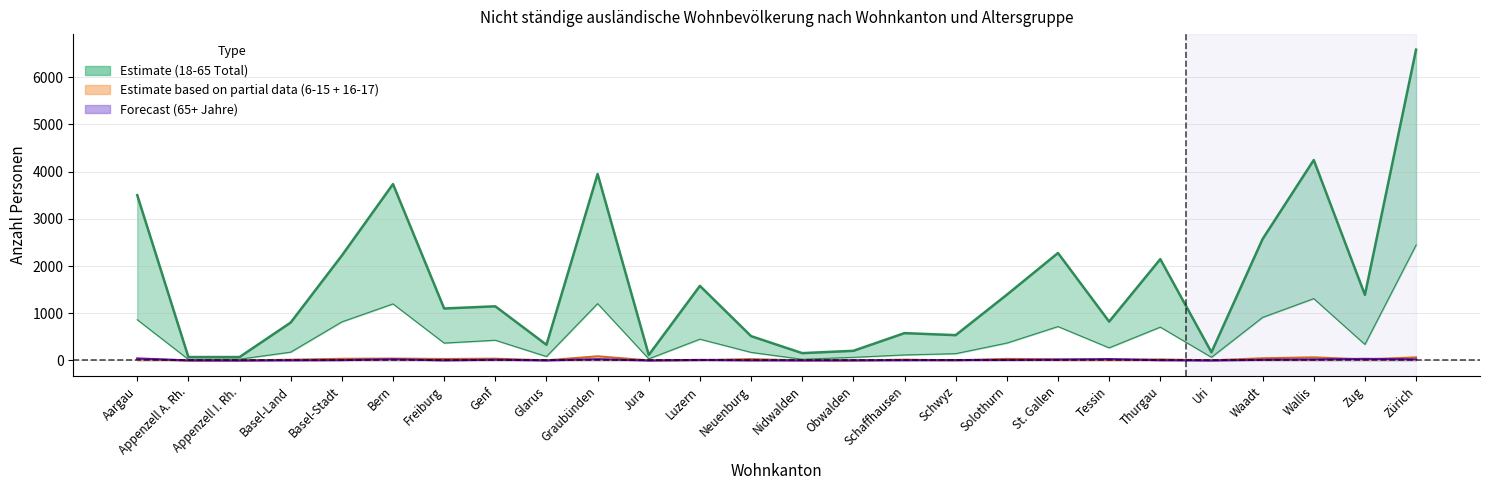

What is the sum of the values at Waadt and Genf?

3721